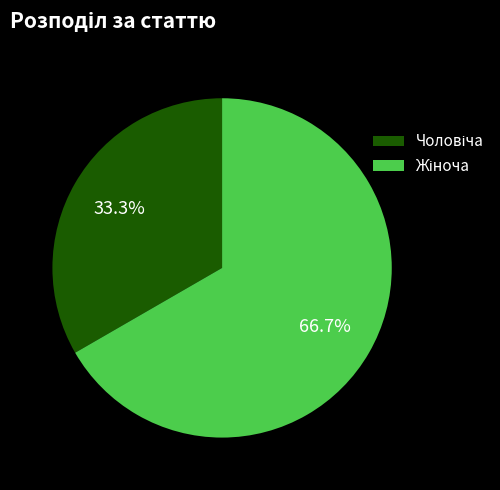

Does any single category account for the majority?

Yes